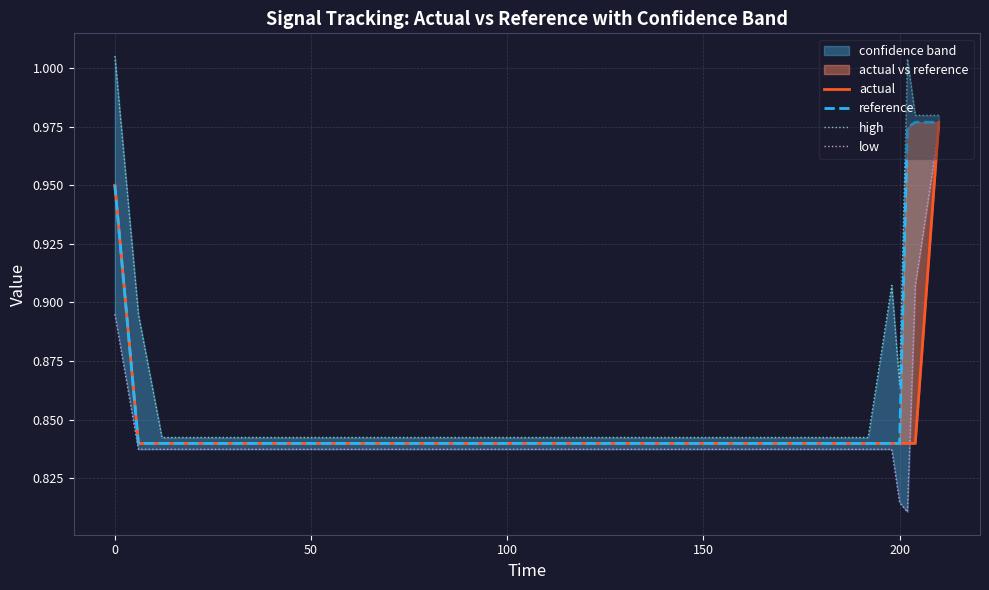

Does the chart have visible grid lines?

Yes